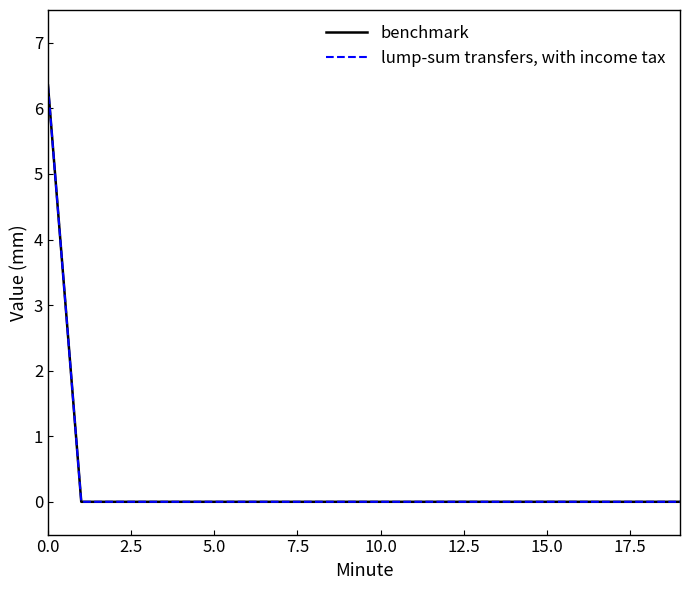

Is this an area chart (filled region under the line)?

No